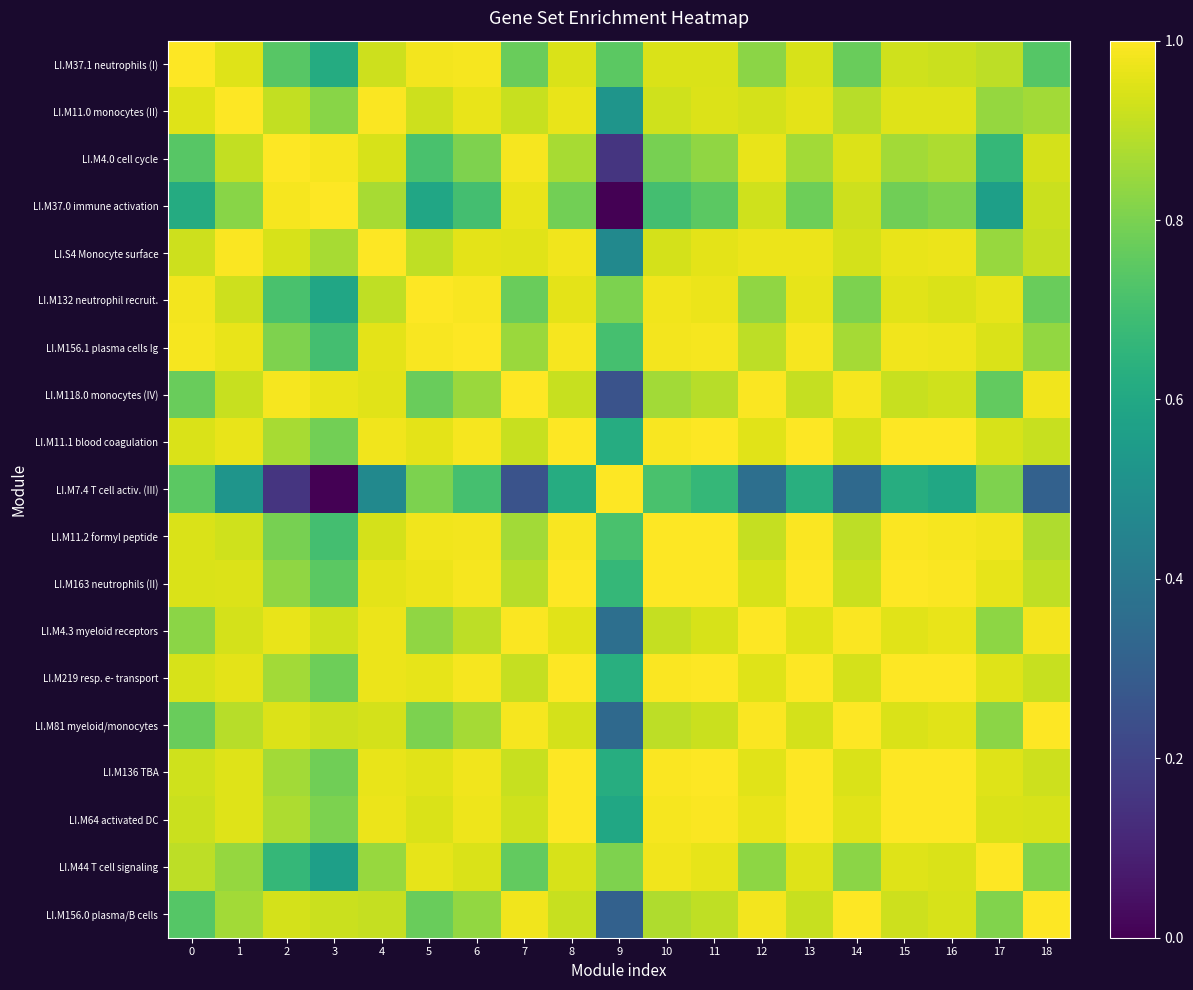

At which category is the sum across all series the highest?

8